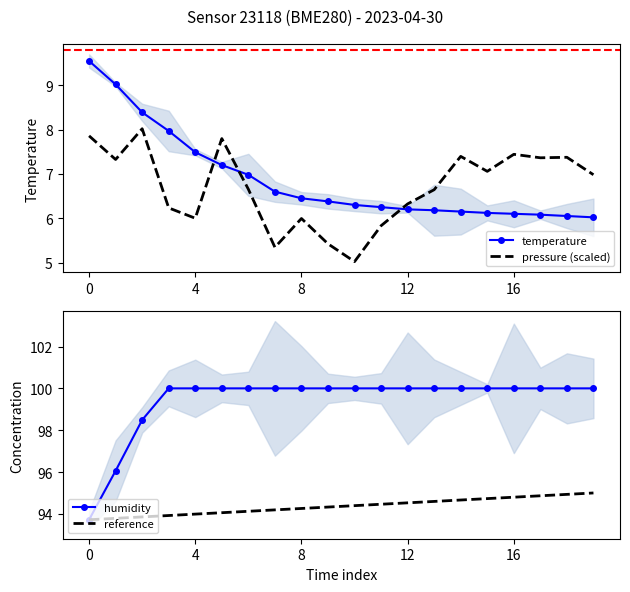

Reading left to right, transcribe all the data shown in this chart.

temperature: 9.6	9.0	8.4	8.0	7.5	7.2	7.0	6.6	6.5	6.4	6.3	6.2	6.2	6.2	6.2	6.1	6.1	6.1	6.0	6.0
pressure (scaled): 7.9	7.3	8.0	6.2	6.0	7.8	6.7	5.3	6.0	5.4	5.0	5.8	6.3	6.6	7.4	7.1	7.4	7.4	7.4	7.0
humidity: 93.7	96.1	98.5	100.0	100.0	100.0	100.0	100.0	100.0	100.0	100.0	100.0	100.0	100.0	100.0	100.0	100.0	100.0	100.0	100.0
reference: 93.7	93.8	93.9	93.9	94.0	94.1	94.1	94.2	94.3	94.3	94.4	94.5	94.5	94.6	94.7	94.7	94.8	94.9	94.9	95.0